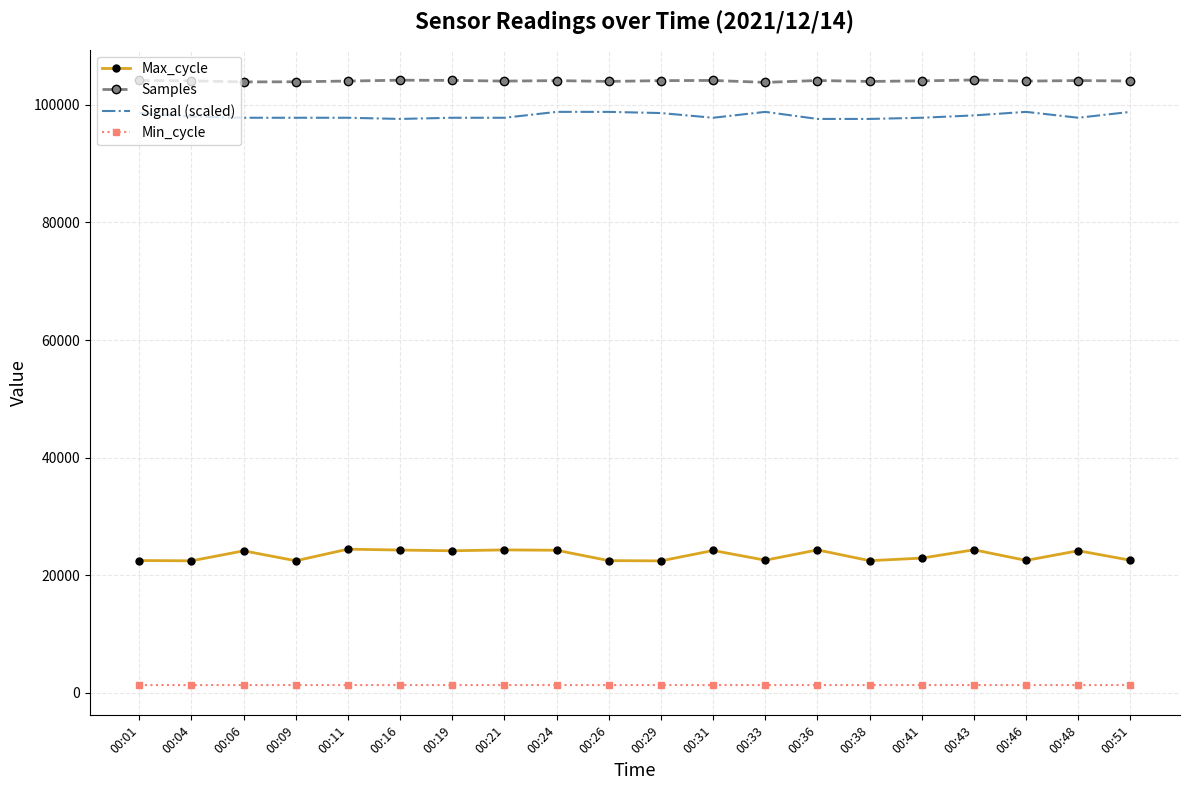

What is the highest value of the Samples series?

104227